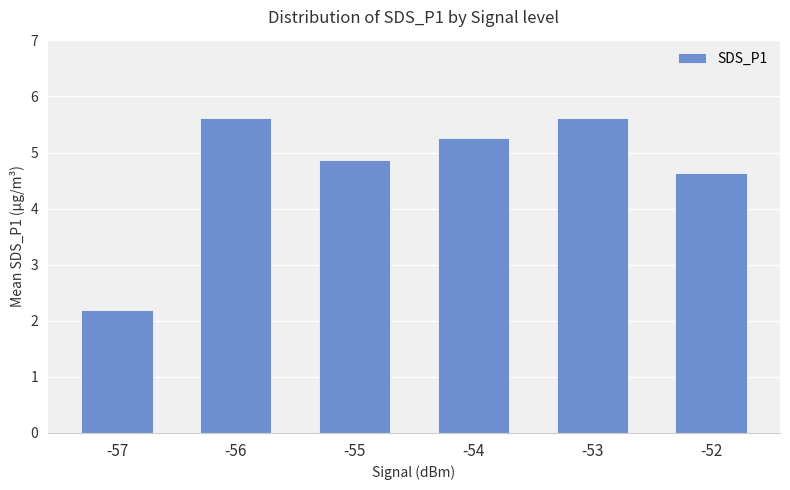

Count the number of categories in the chart.

6